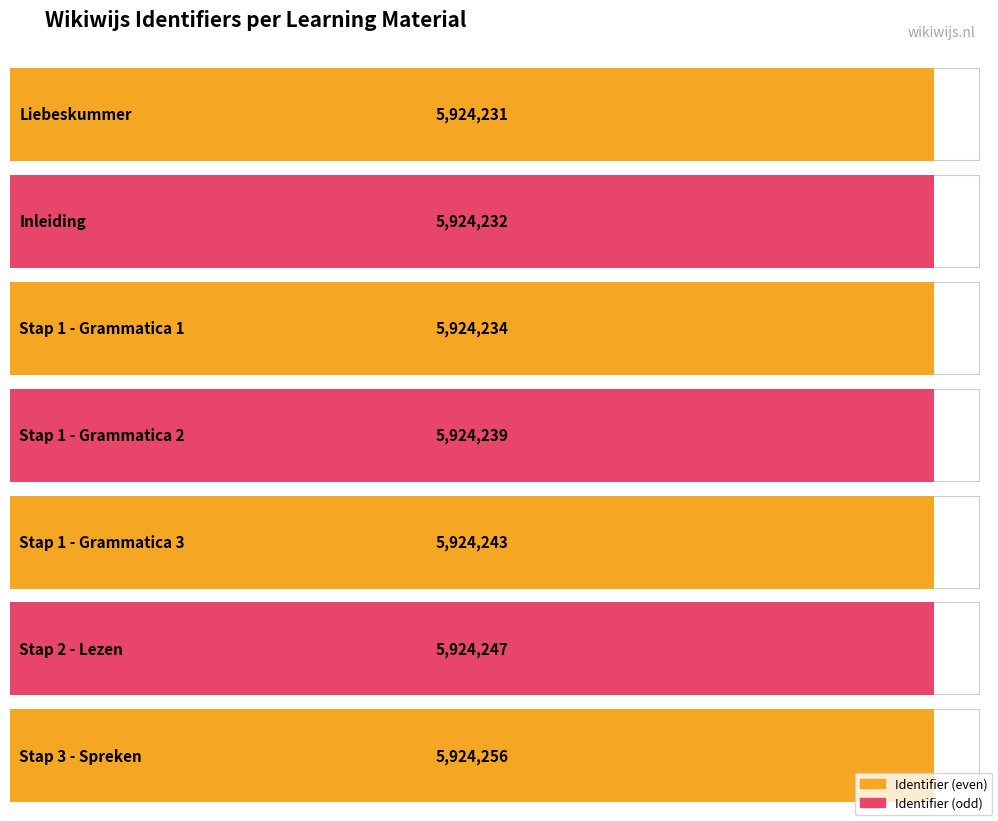

Between Liebeskummer and Stap 2 - Lezen, which is larger?

Stap 2 - Lezen